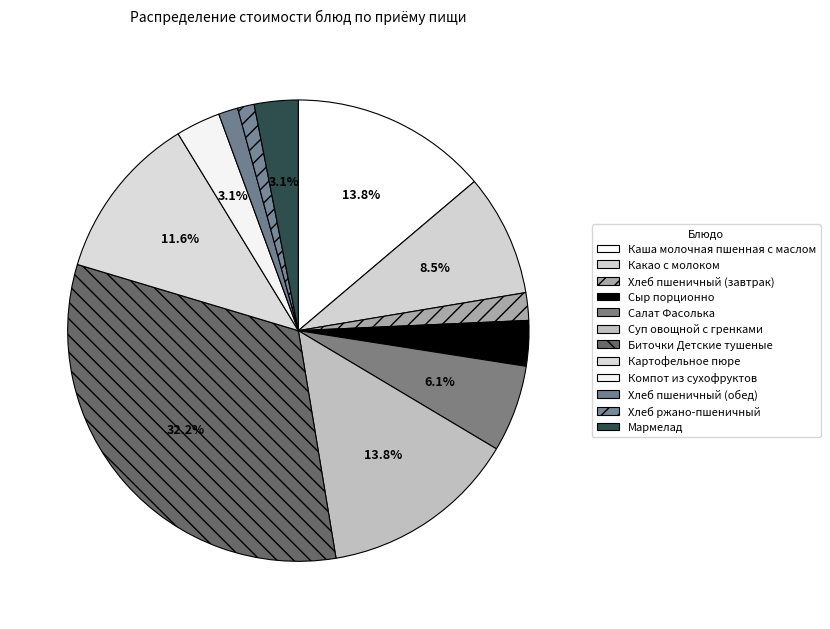

How many segments does this pie chart have?

12